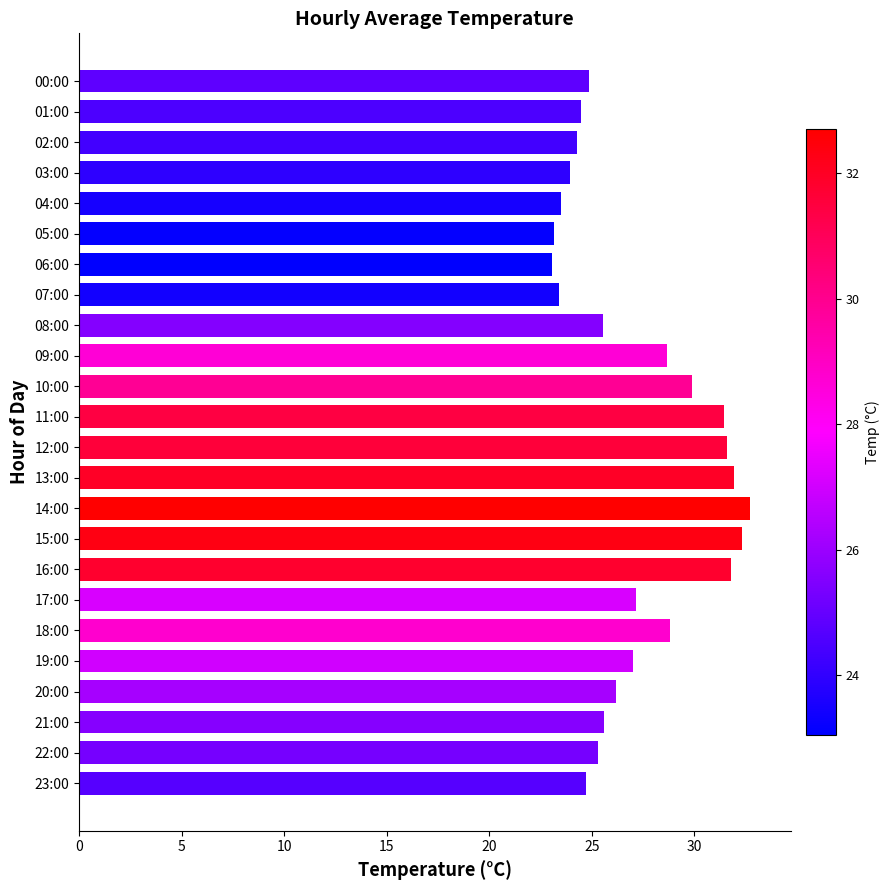

Which has a higher value, 19:00 or 14:00?

14:00